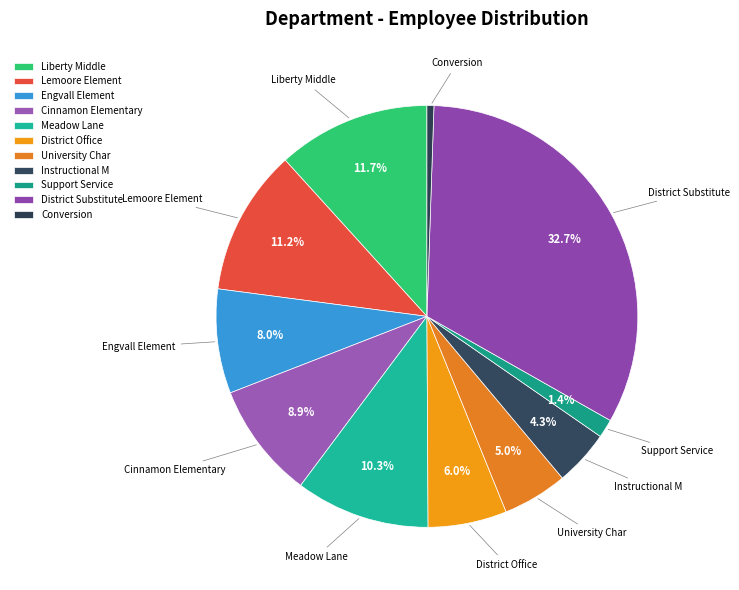

To the nearest percent, what is the difference between the Liberty Middle and Engvall Element slice percentages?

4%